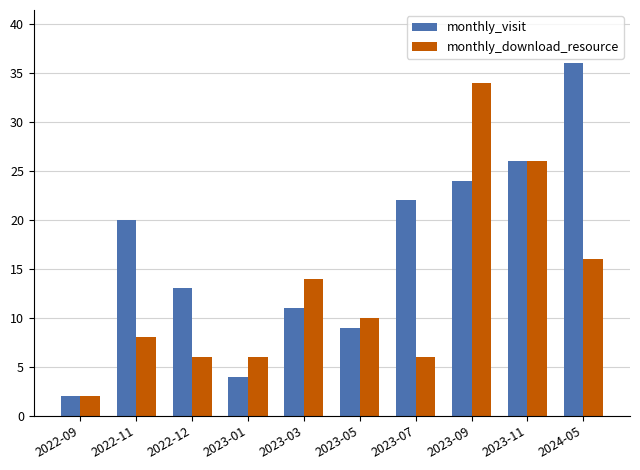

Reading right to left, list all the values displayed in this chart.

monthly_visit: 36	26	24	22	9	11	4	13	20	2
monthly_download_resource: 16	26	34	6	10	14	6	6	8	2